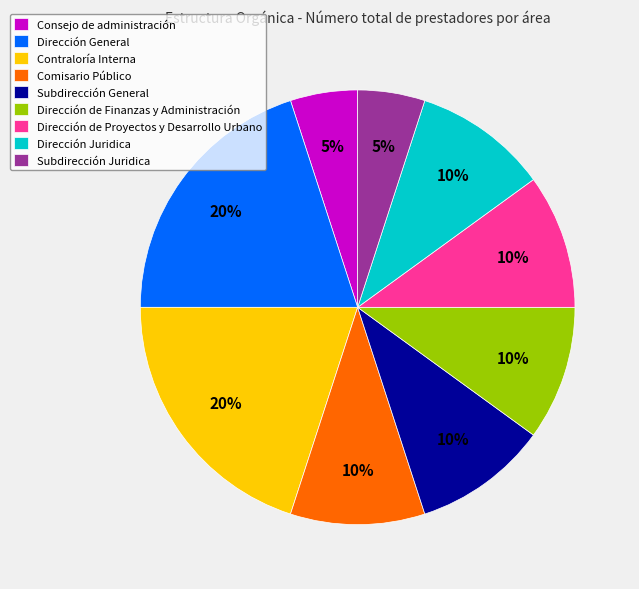

How many slices are in this pie chart?

9